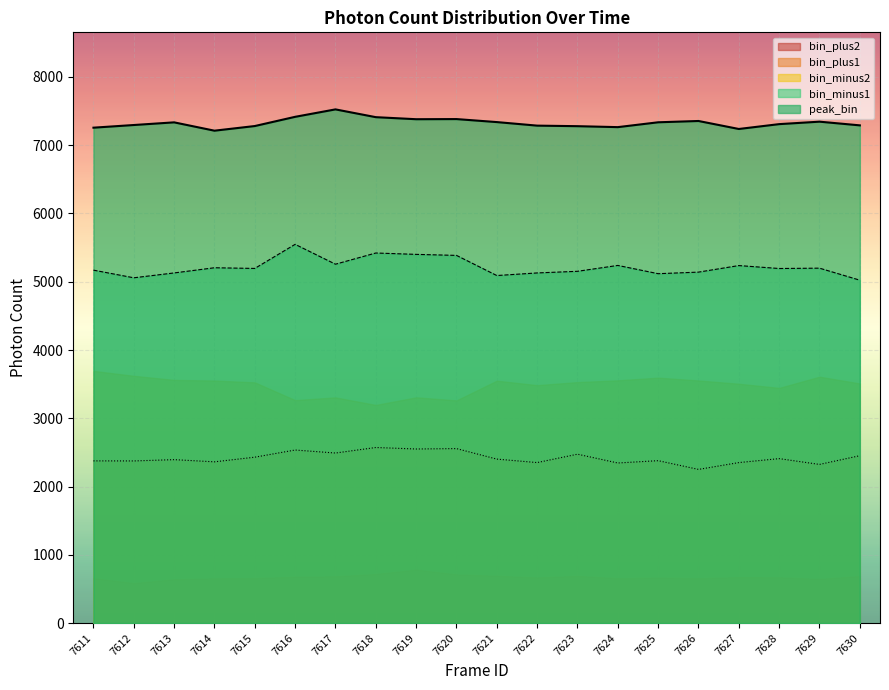

Rank the series at 7622 from highest to lowest value.

peak_bin, bin_minus1, bin_minus2, bin_plus1, bin_plus2